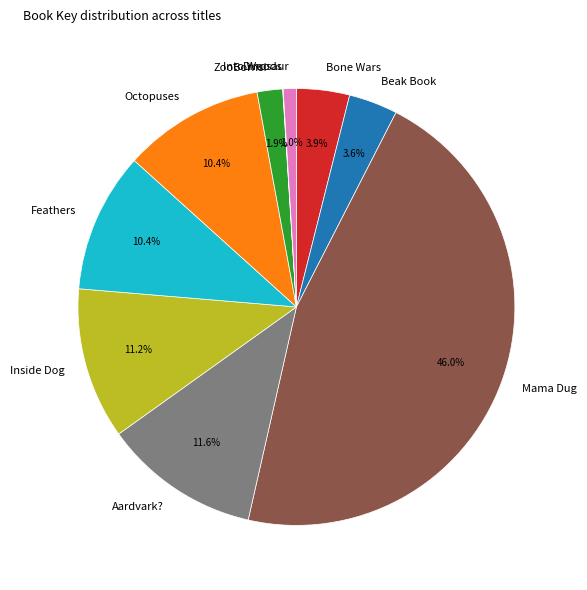

How much of the chart is everything except Beak Book?

96.4%